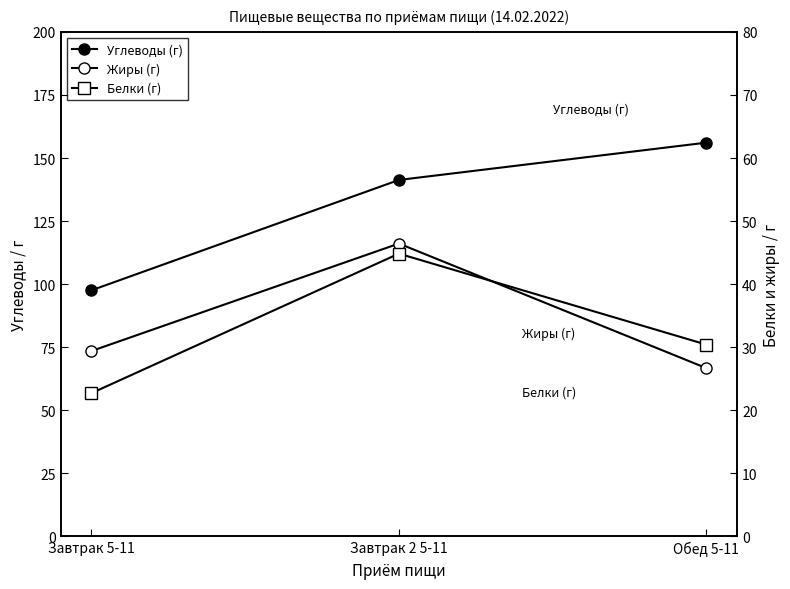

Reading right to left, list all the values displayed in this chart.

Углеводы (г): 156.1	141.3	97.6
Жиры (г): 26.7	46.4	29.4
Белки (г): 30.4	44.8	22.7